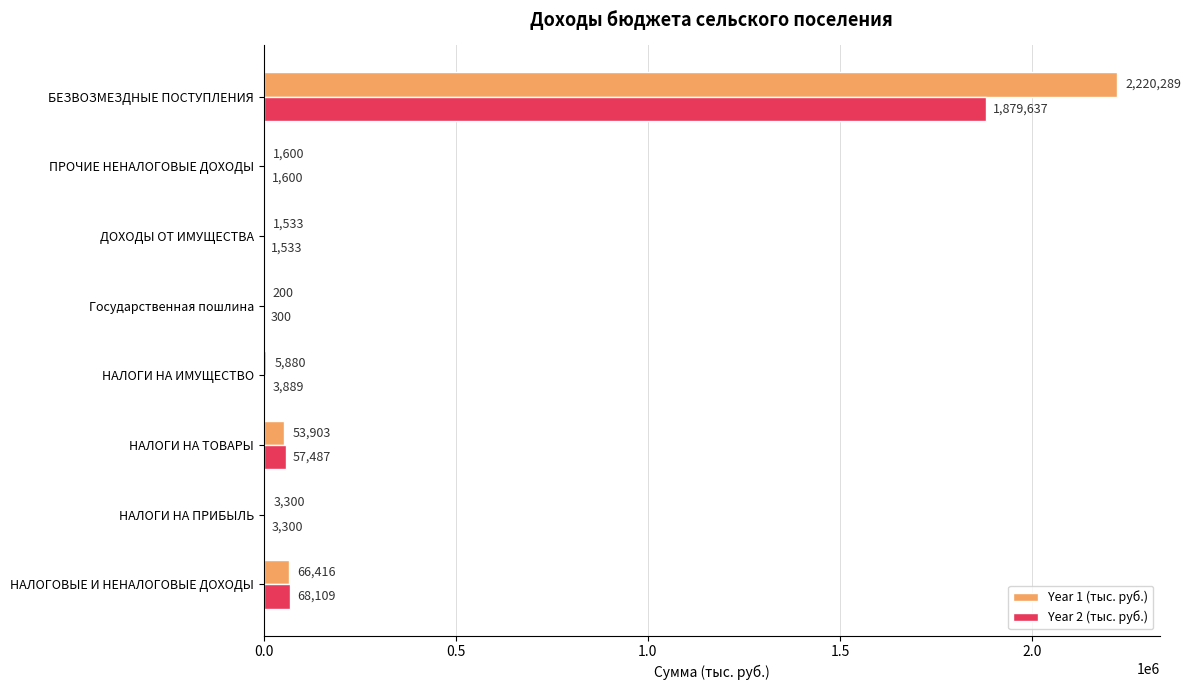

Where is Year 1 (тыс. руб.) nearest to the value 1110244?

НАЛОГОВЫЕ И НЕНАЛОГОВЫЕ ДОХОДЫ